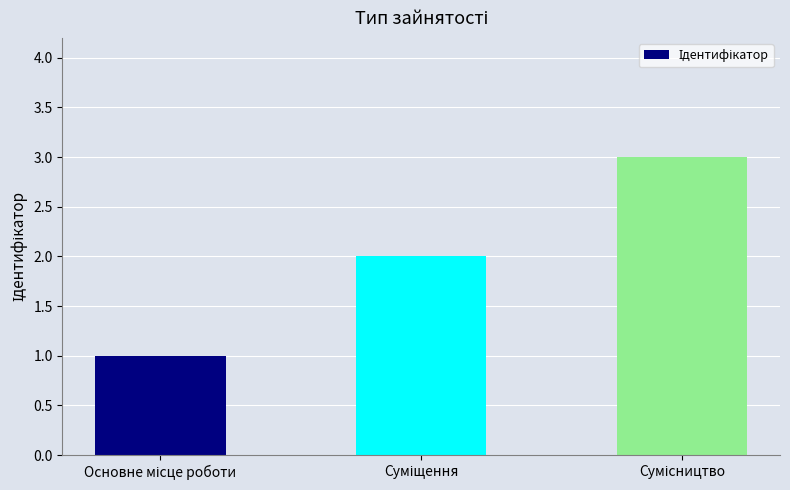

What is the sum of all values?

6